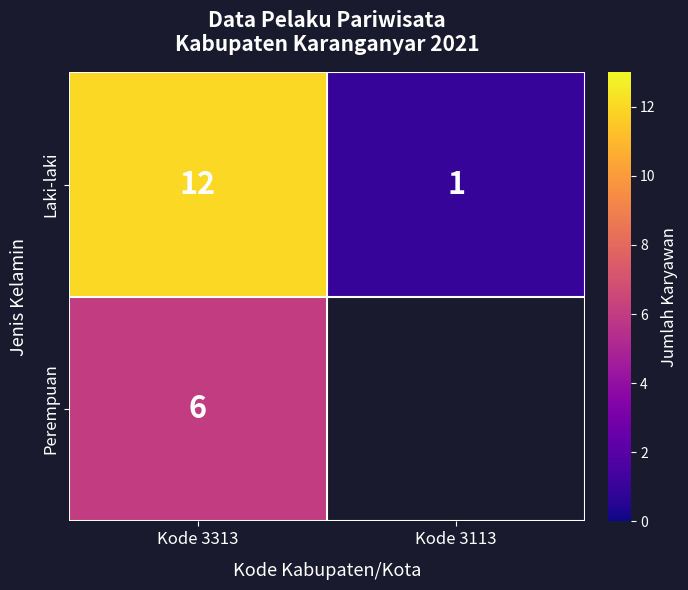

What is the spread (max minus min) of values at Kode 3313?

6